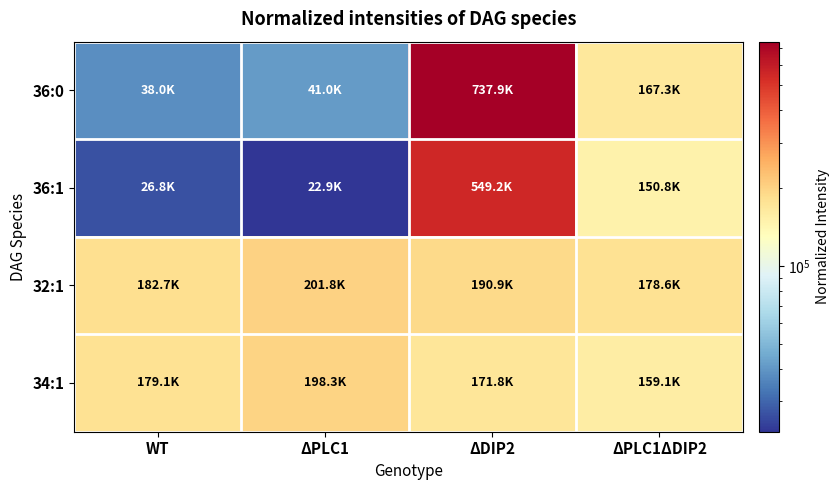

Which series has the largest total across all categories?

36:0